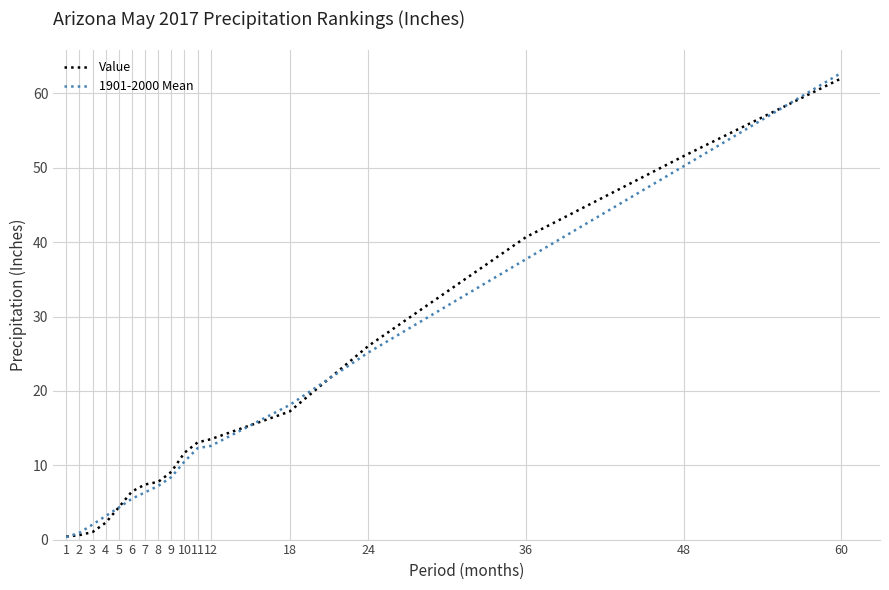

Between 11 and 36, which series saw the biggest shift?

Value